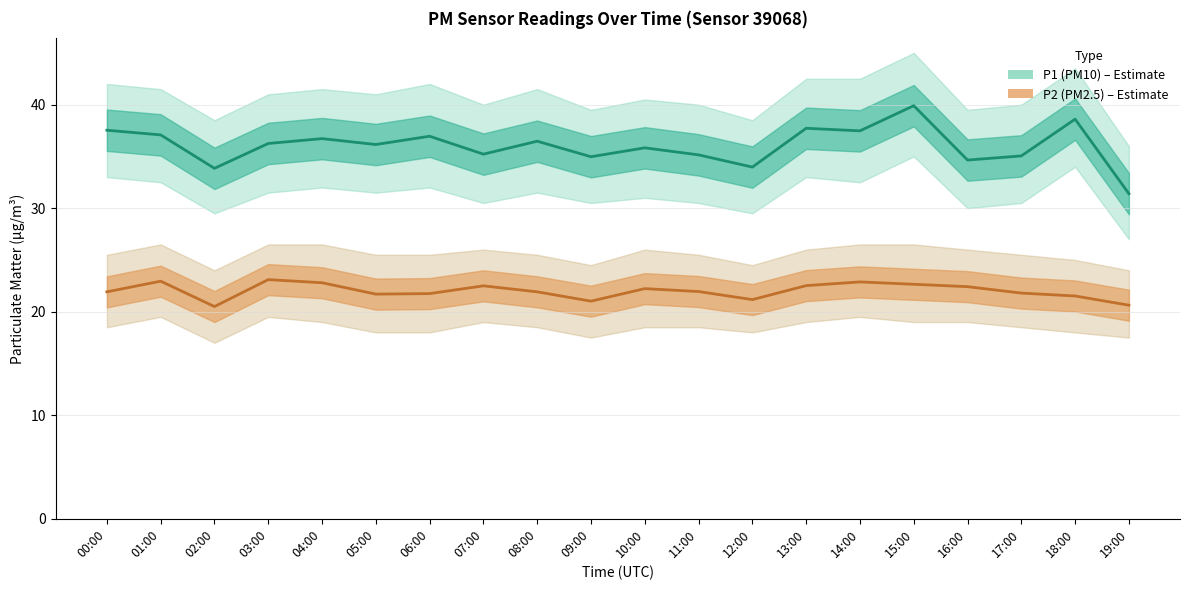

At how many categories does at least one series exceed 39?

1